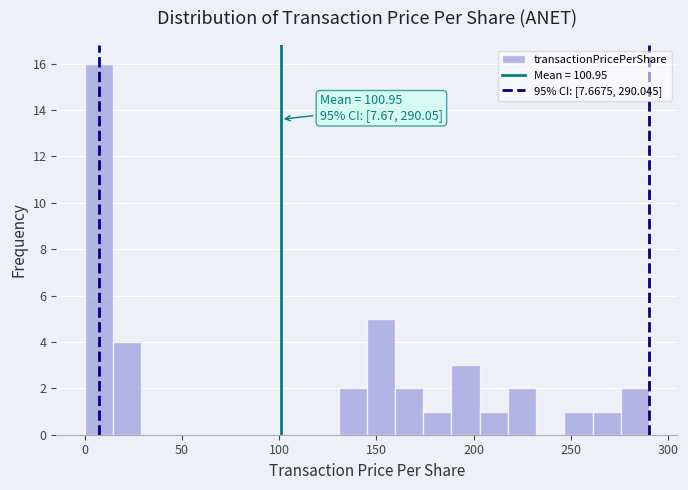

Around what value on the x-axis is the tallest bar? Give the approximate position of its centre, as read against the axis.

5